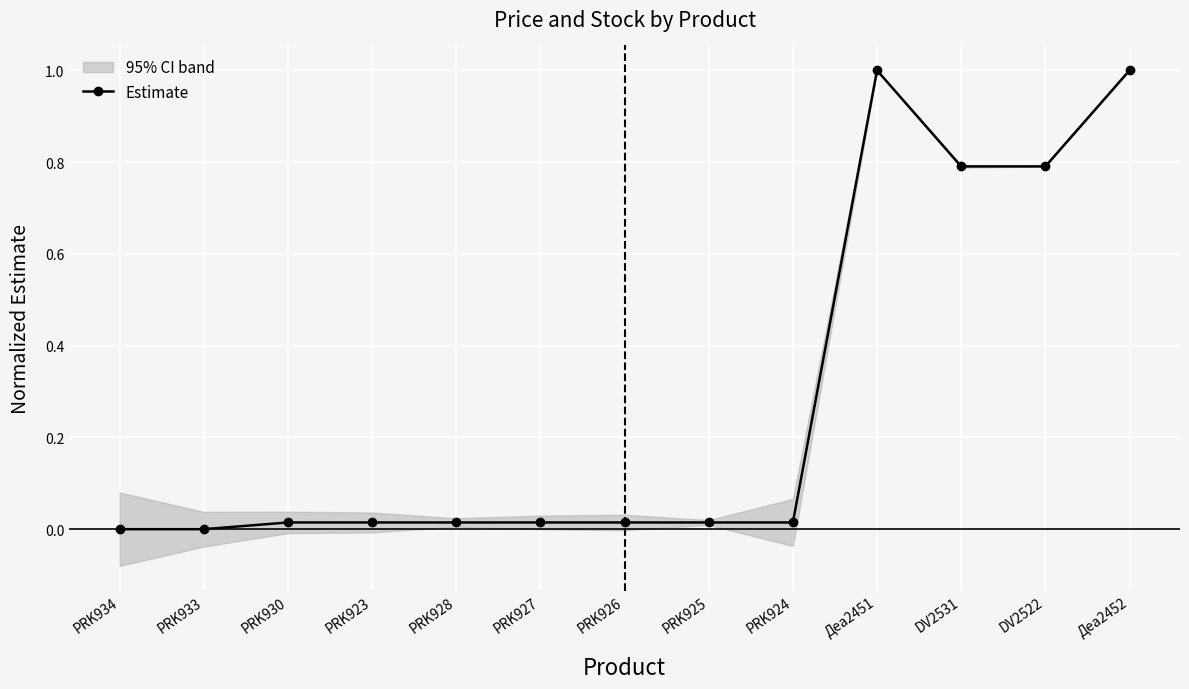

How many data points are above 0?

11